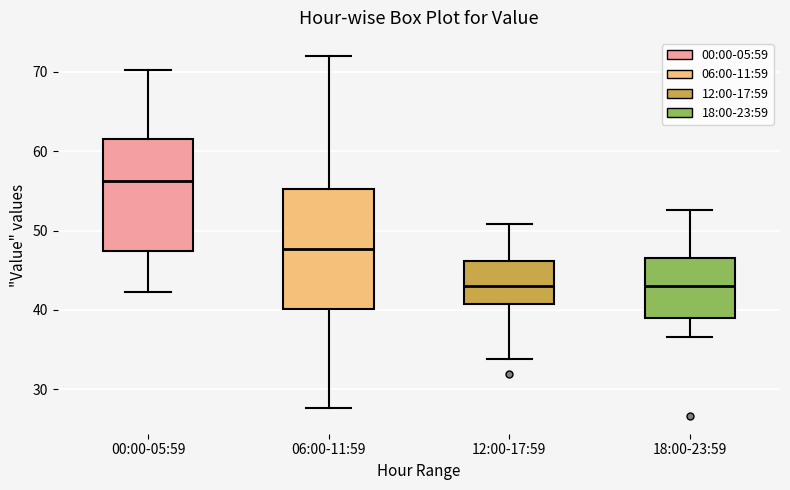

Where is the lower edge of the box for 18:00-23:59 on the y-axis? The values are not printed on the chart, so give them approximately, as read against the axis.

39